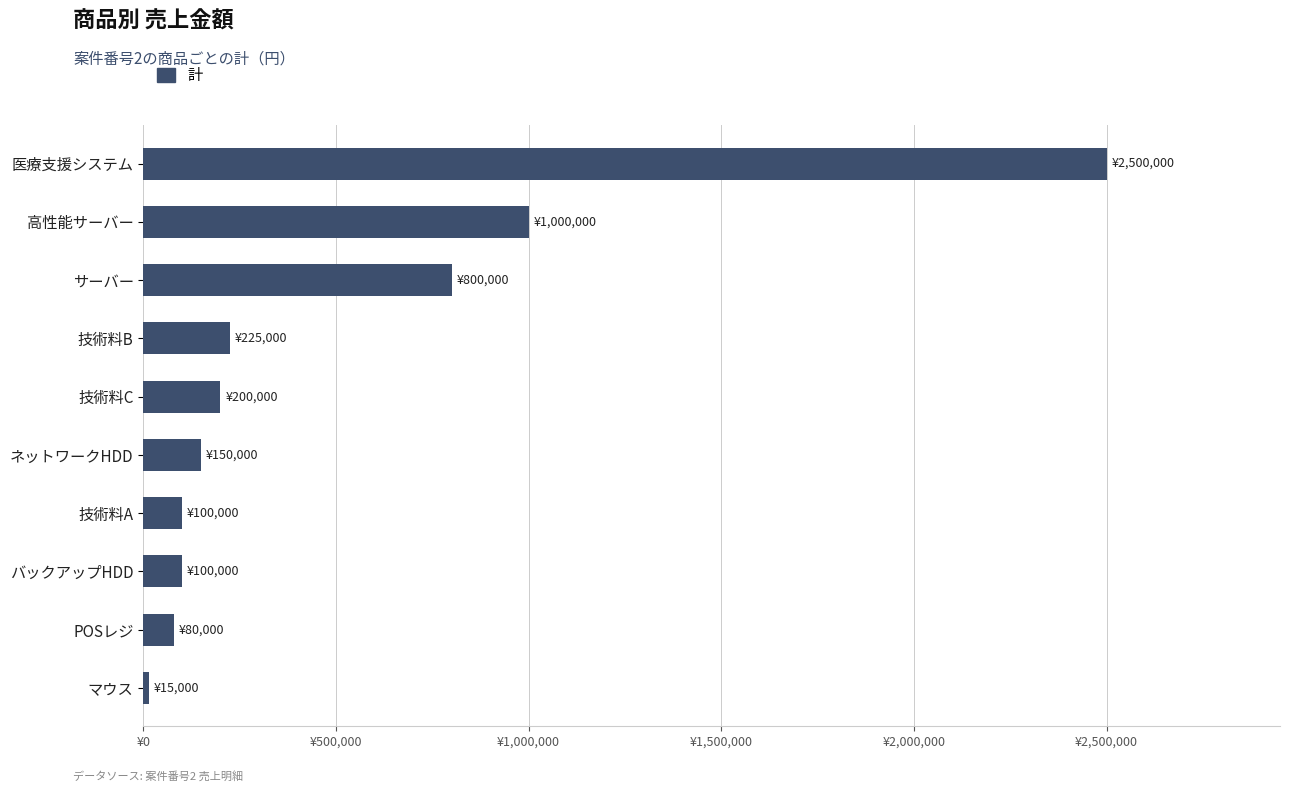

Are the bars horizontal?

Yes